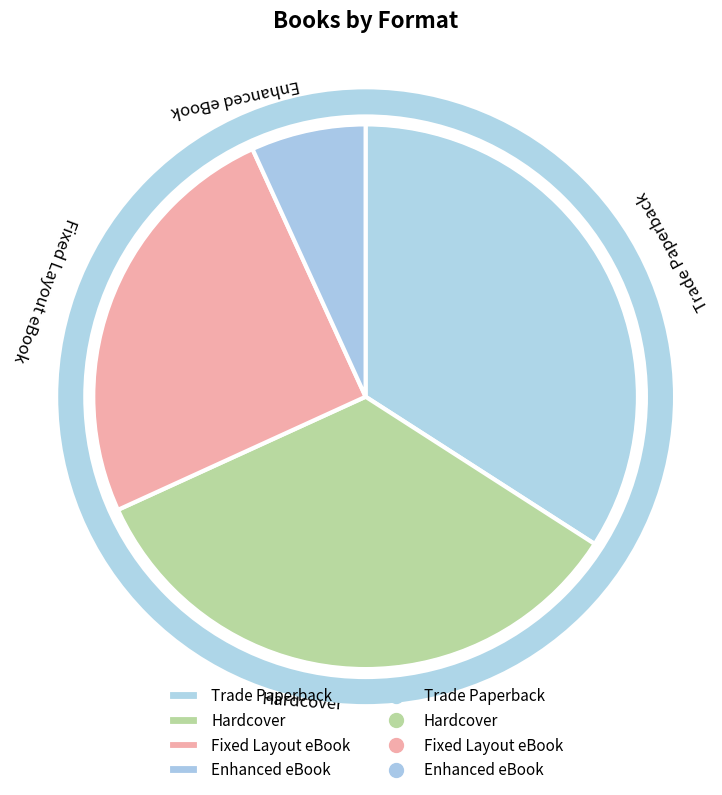

What is the smallest slice in the pie chart?

Enhanced eBook